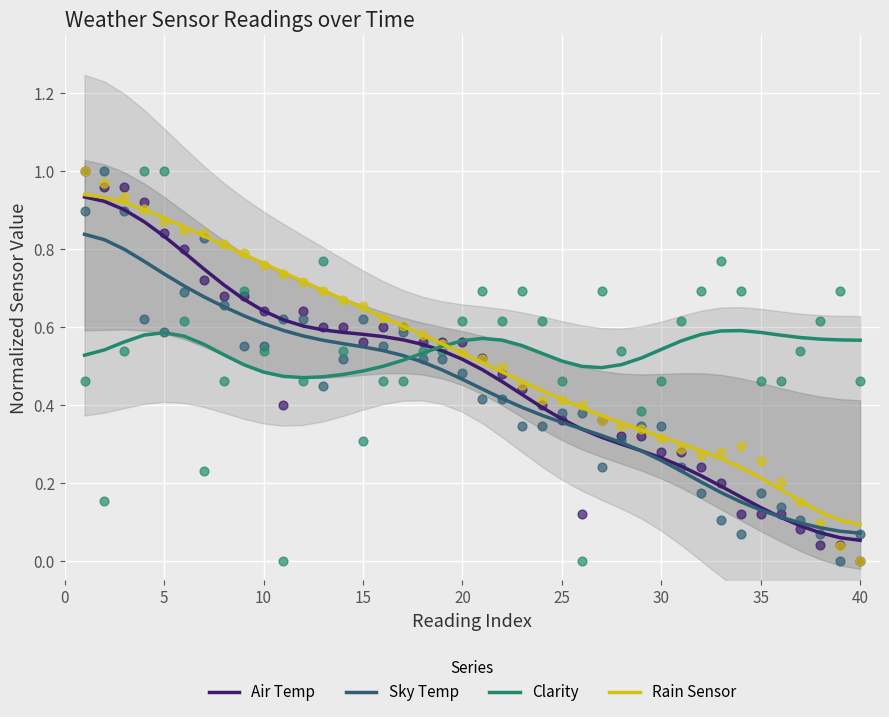

The value of Rain Sensor at 10 is 0.4. True or false?

False